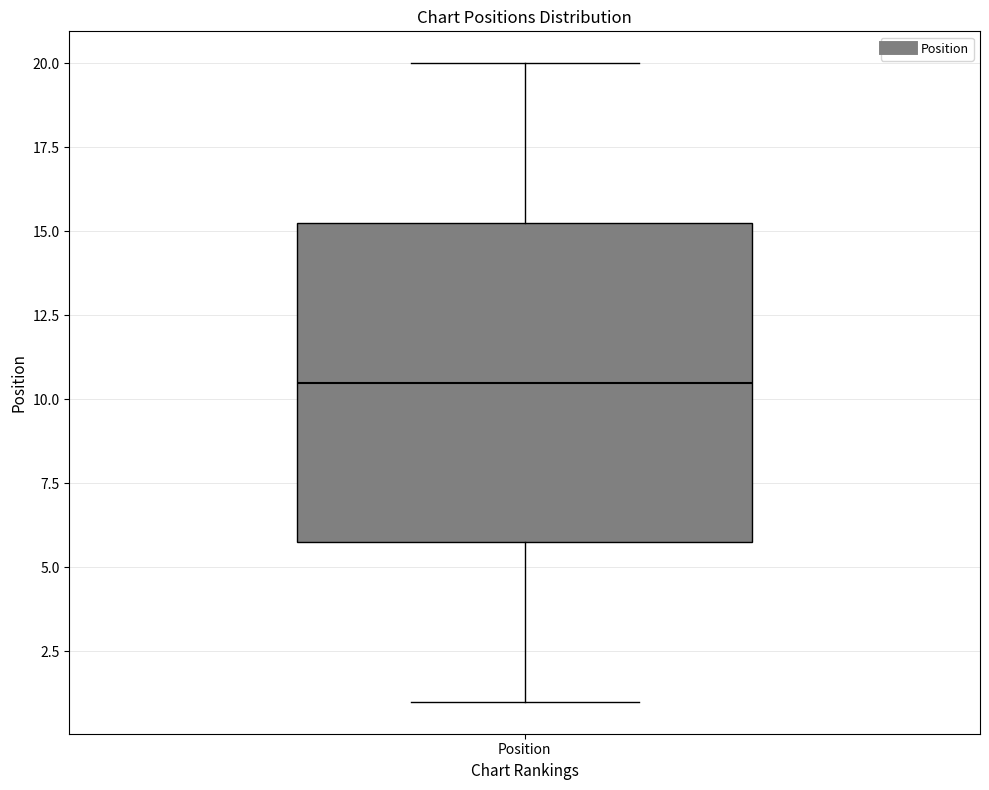

Transcribe this box plot: give where the median line is, the range the box spans, and where the two whiskers end, as read against the y-axis. The values are not printed on the chart, so give them approximately, as read against the axis.

median 10.5, box 6.0 to 15.5, whiskers 1.0 to 20.0